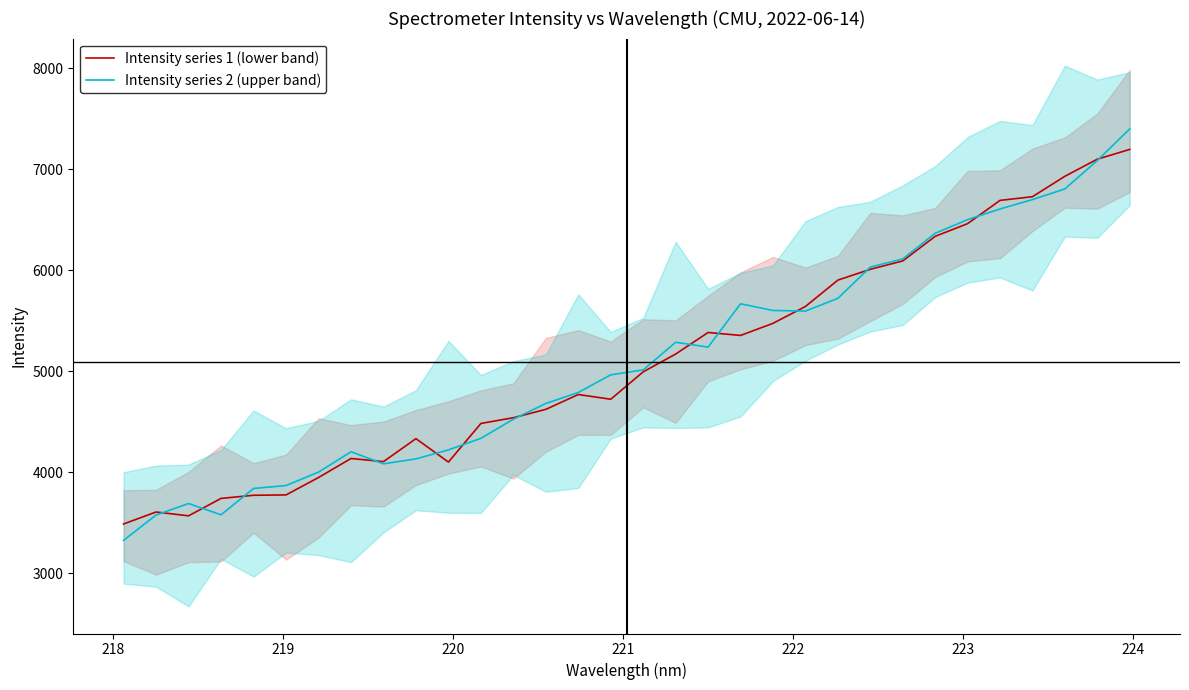

What is the highest value of the Intensity series 1 (lower band) series?

7198.7